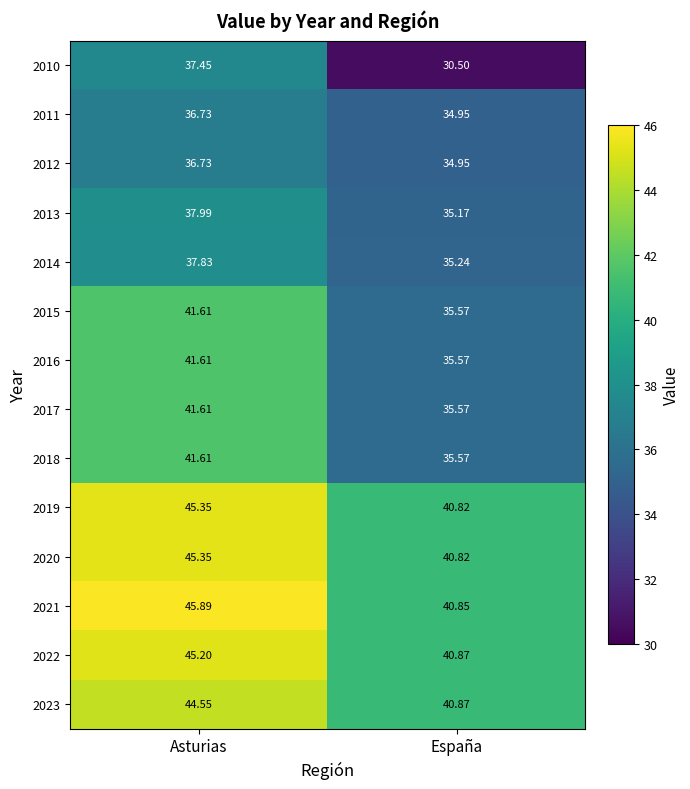

Is the value of 2018 at Asturias greater than the value of 2019 at España?

Yes